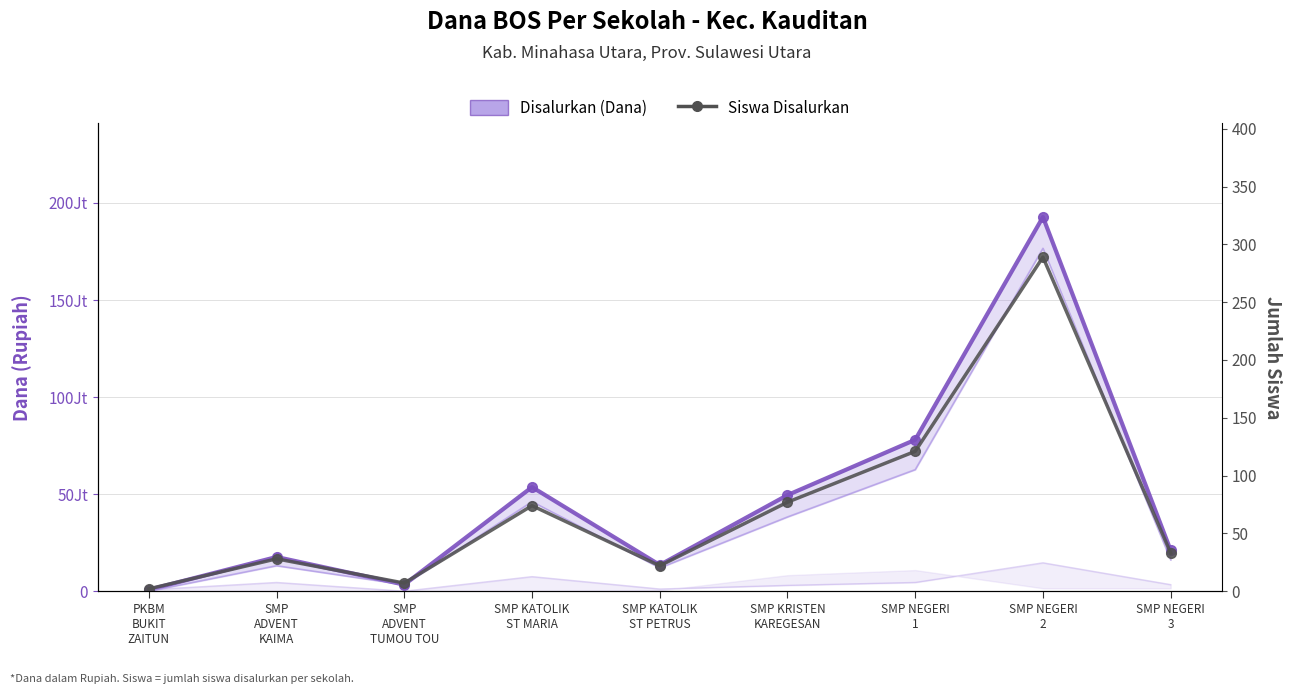

How many categories are shown in the chart?

9